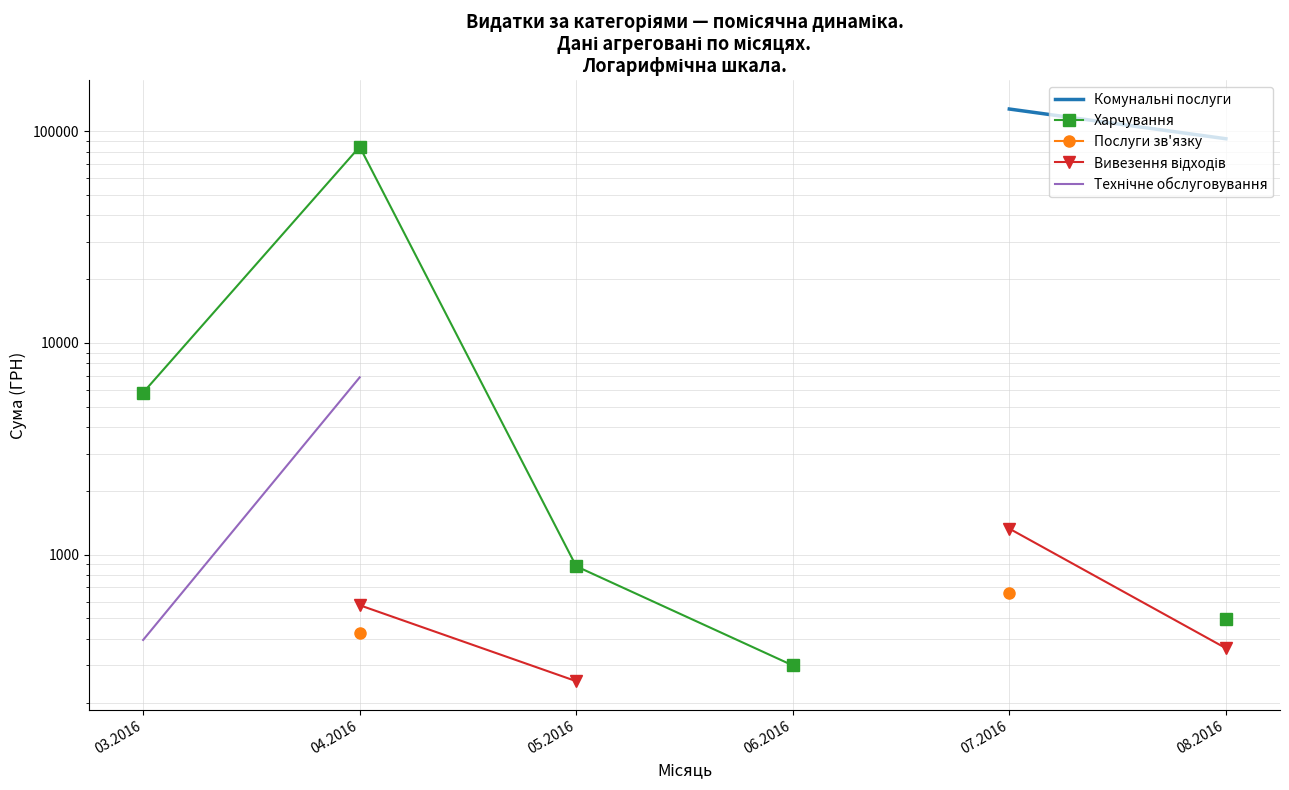

How many values in the Вивезення відходів series are below 1327?

3